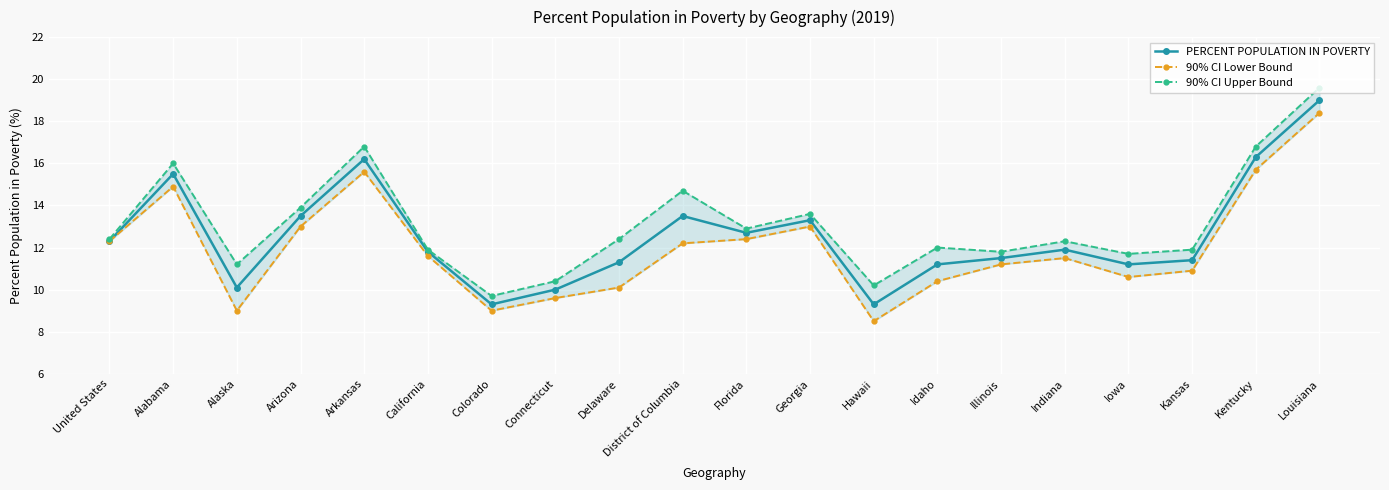

How many lines are shown in the chart?

3